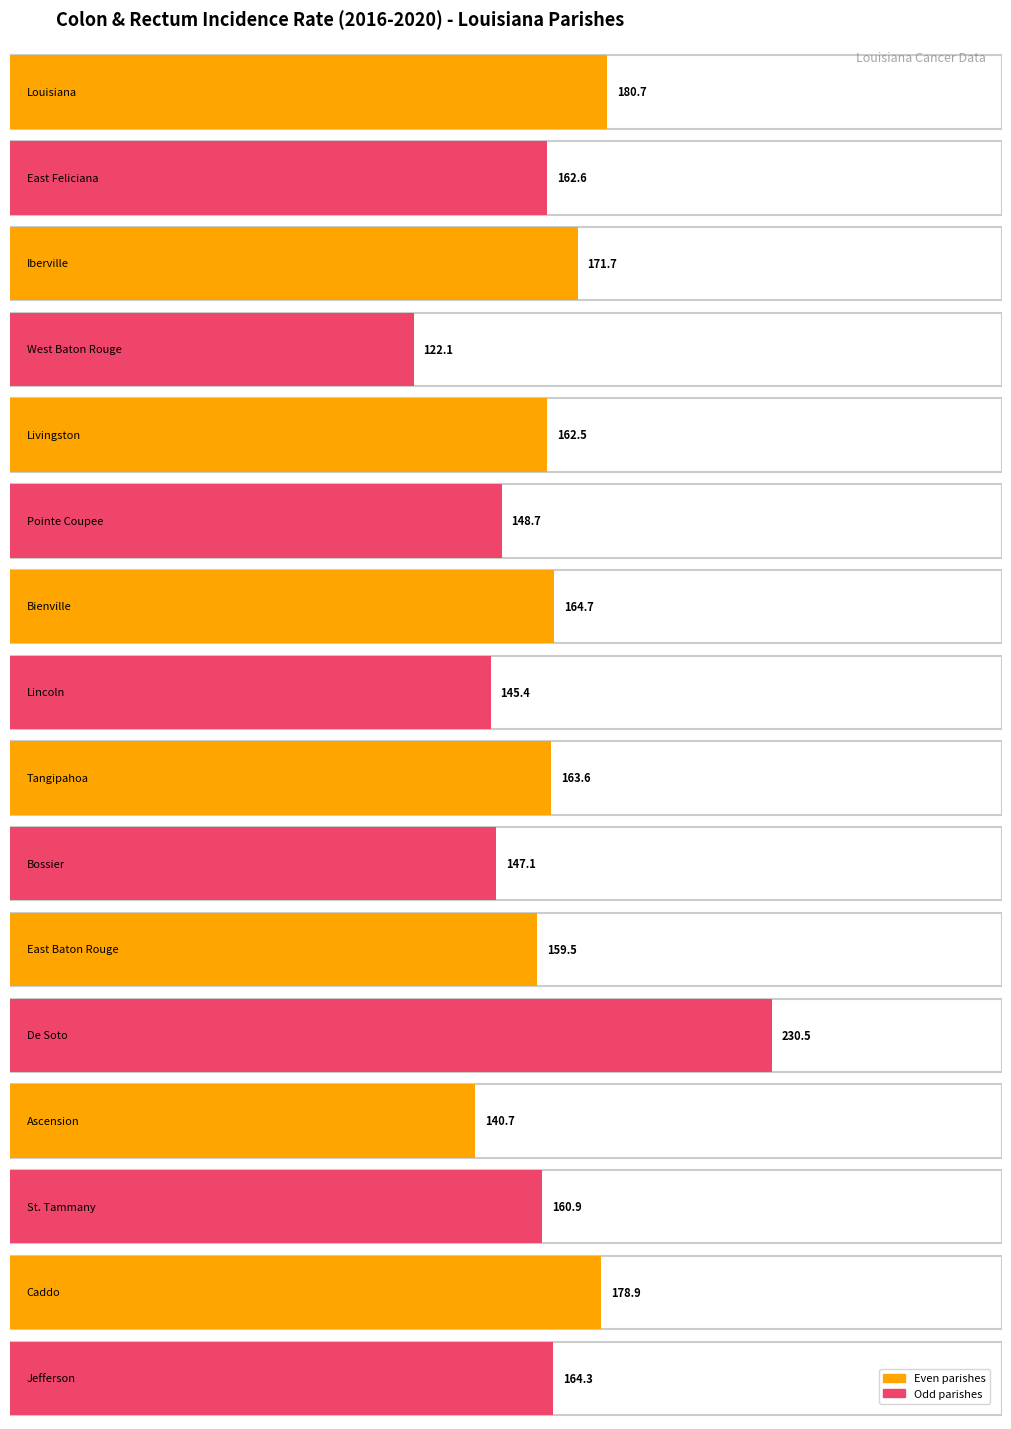

At which category does the chart reach its minimum across all series?

West Baton Rouge